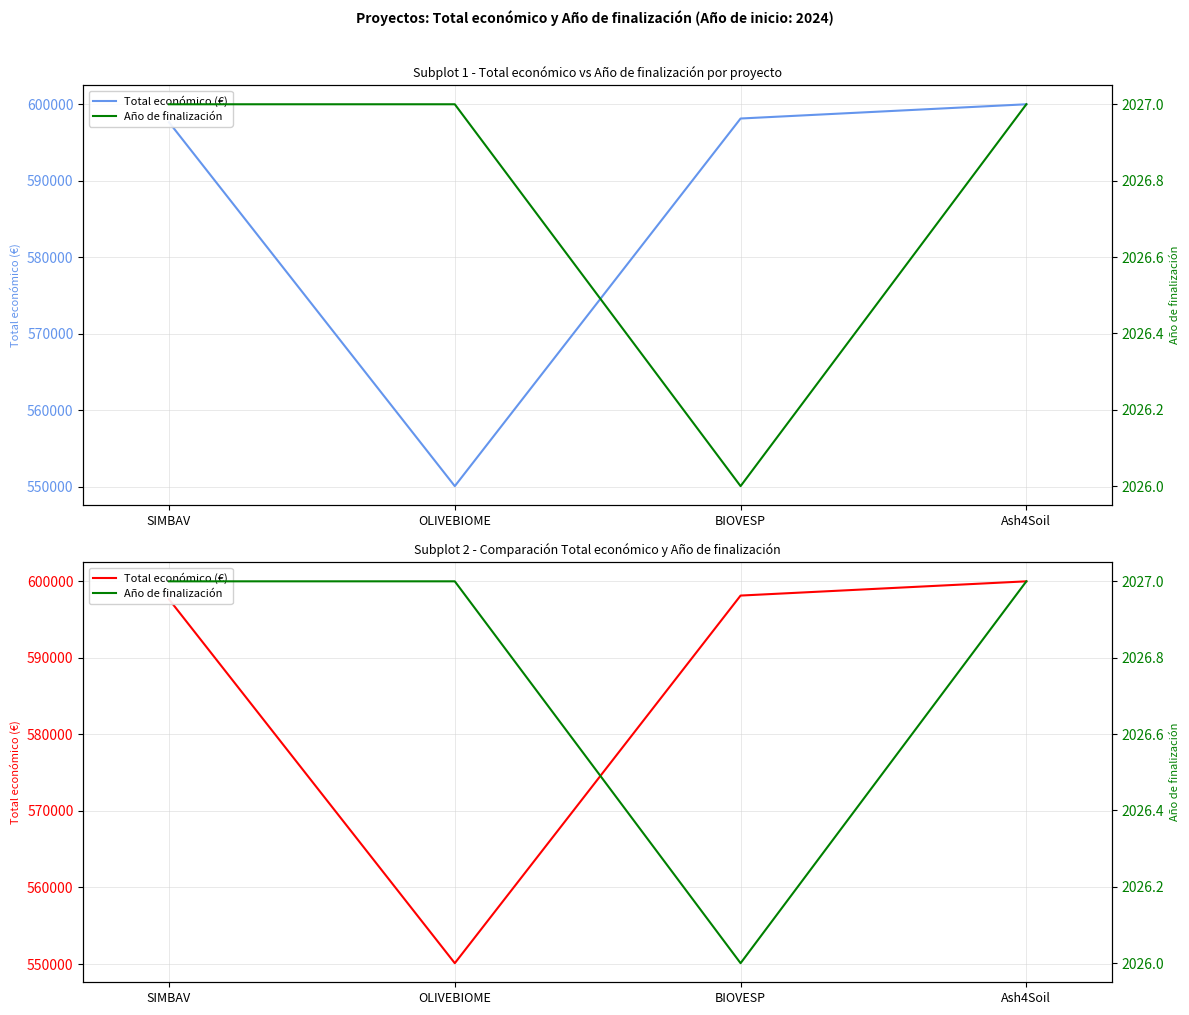

What is the label of the 2nd point from the right?

BIOVESP